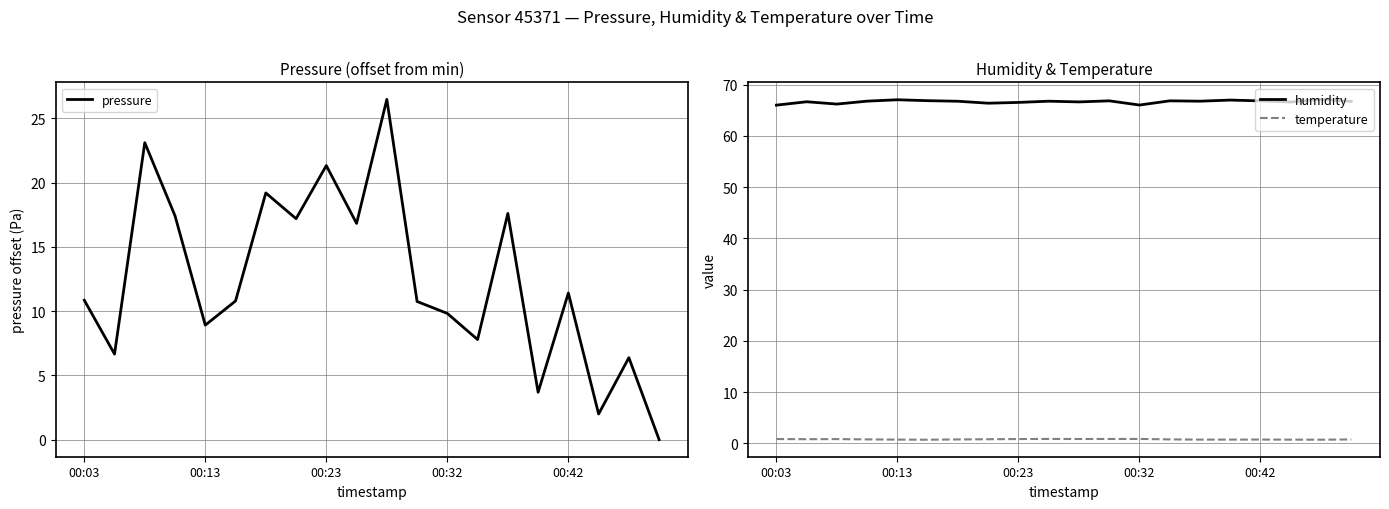

Between 6 and 7, which series saw the biggest shift?

pressure